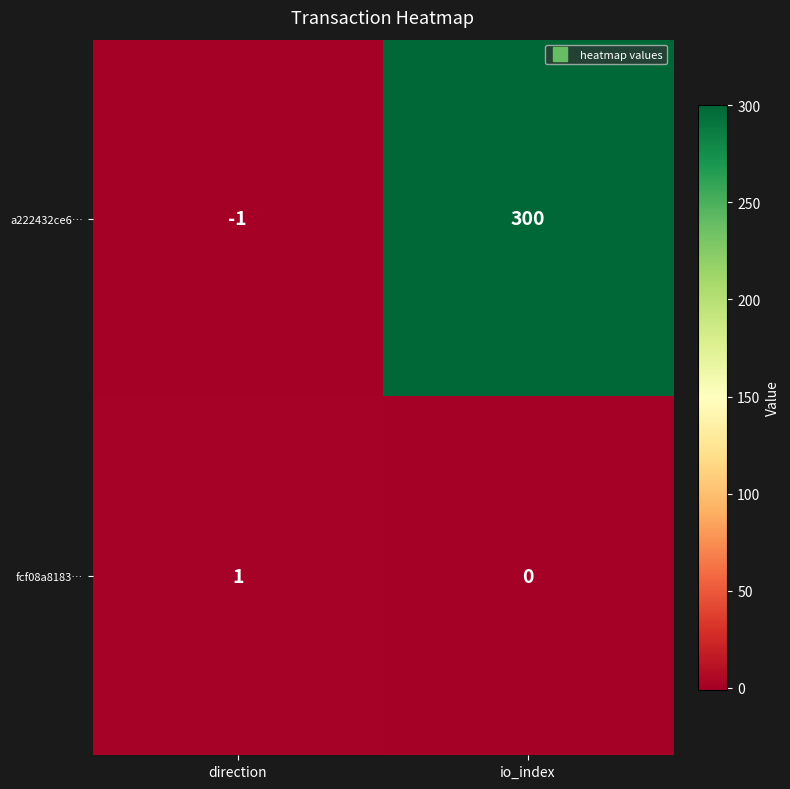

What is the difference between the maximum and minimum values in the a222432ce6… series?

301